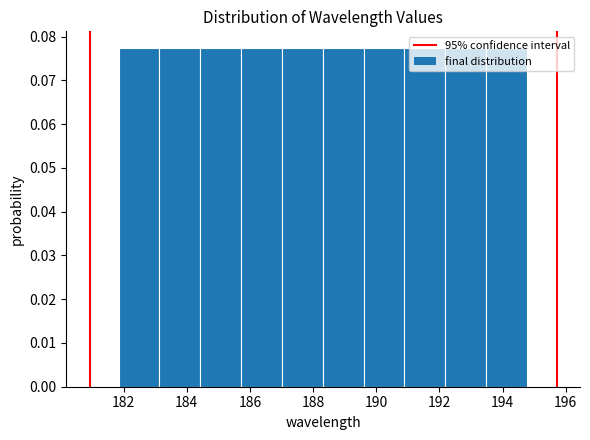

Reading left to right, list every bar in this chart as the range it spans on the x-axis followed by its height. Neither the bar edges nor the heights are printed on the chart, so give them approximately, as read against the axes.

181.8 to 183.2: 0.077
183.2 to 184.4: 0.077
184.4 to 185.8: 0.077
185.8 to 187.0: 0.077
187.0 to 188.4: 0.077
188.4 to 189.6: 0.077
189.6 to 190.8: 0.077
190.8 to 192.2: 0.077
192.2 to 193.4: 0.077
193.4 to 194.8: 0.077